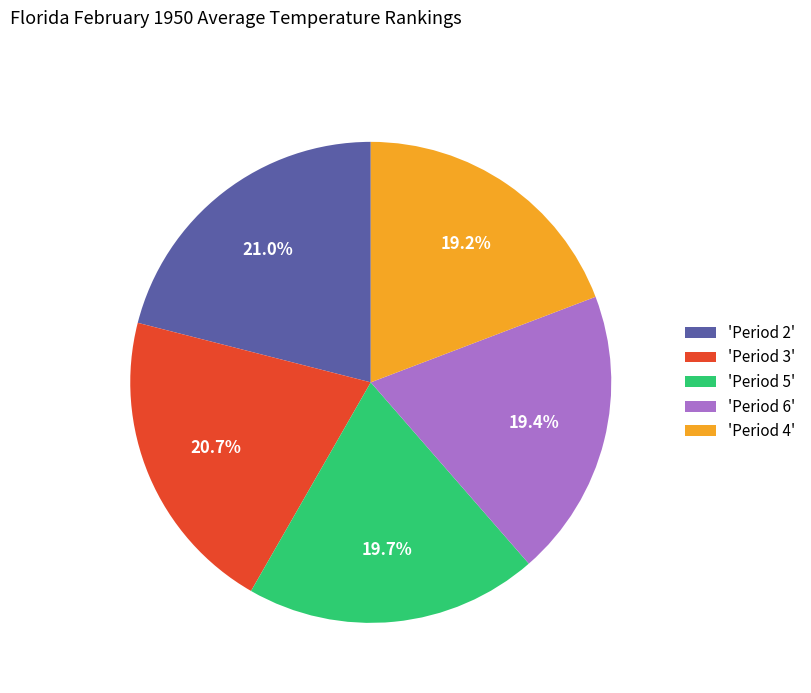

What is the total percentage of 'Period 4' and 'Period 6'?

38.6%